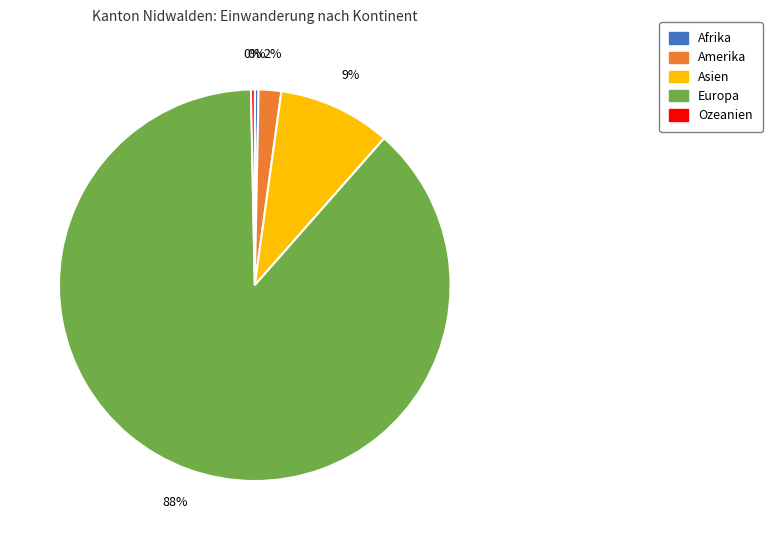

How many segments does this pie chart have?

5